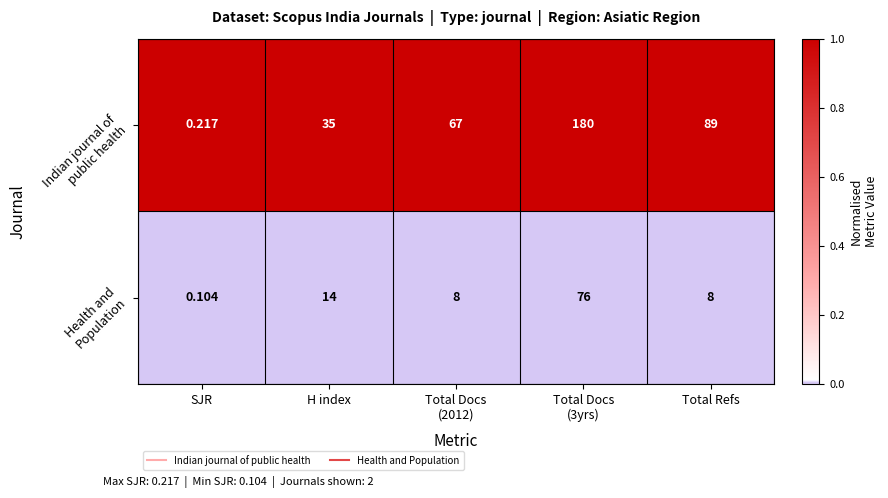

Which category has the lowest value across all series?

SJR